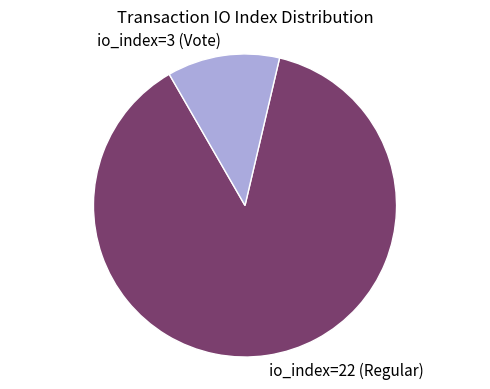

The io_index=3 (Vote) slice represents 12% of the pie. True or false?

True